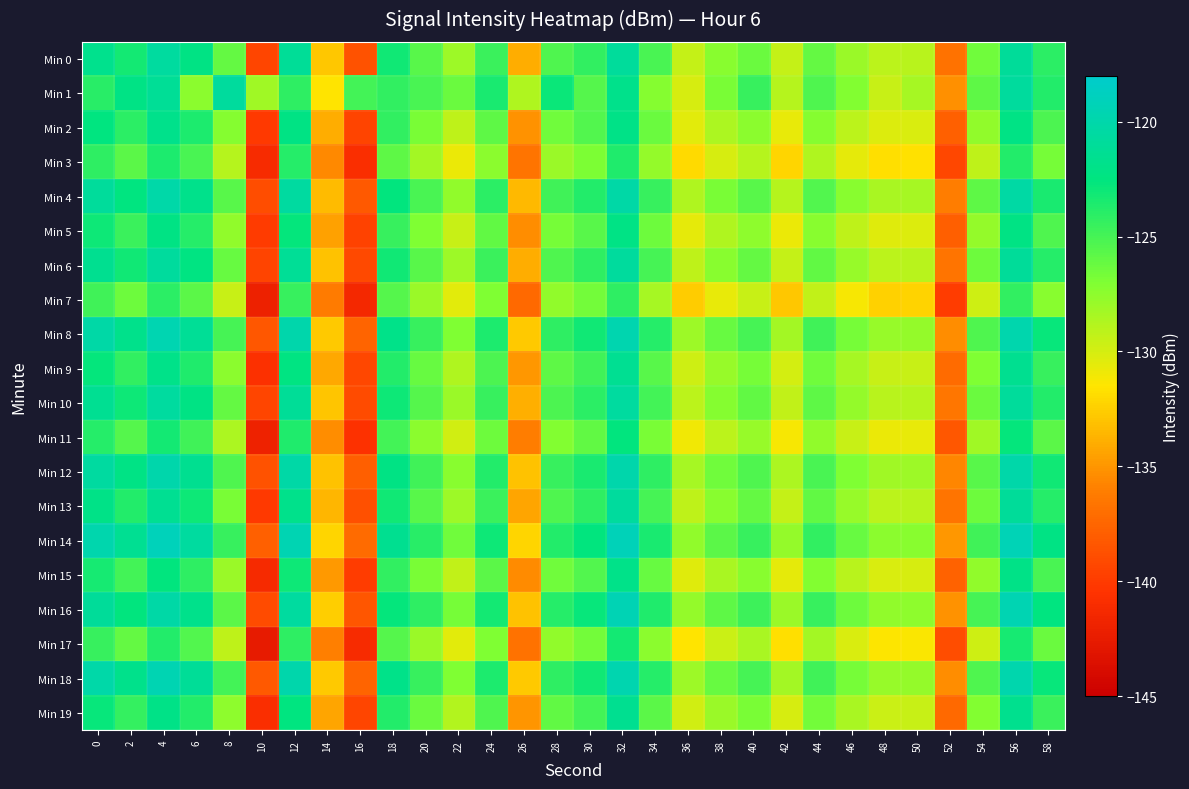

What is the greatest value displayed?

-119.1